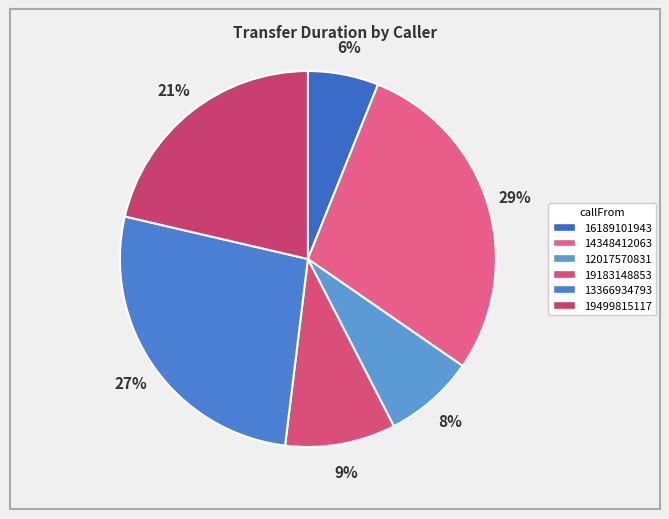

Do 19499815117 and 13366934793 together represent more than half of the pie?

No